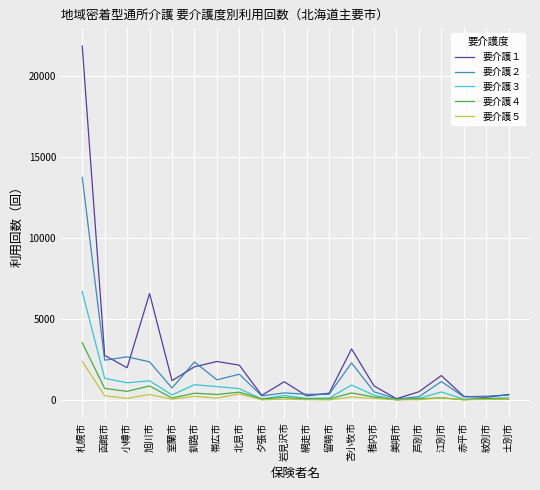

What are all the series names shown in the legend?

要介護１, 要介護２, 要介護３, 要介護４, 要介護５